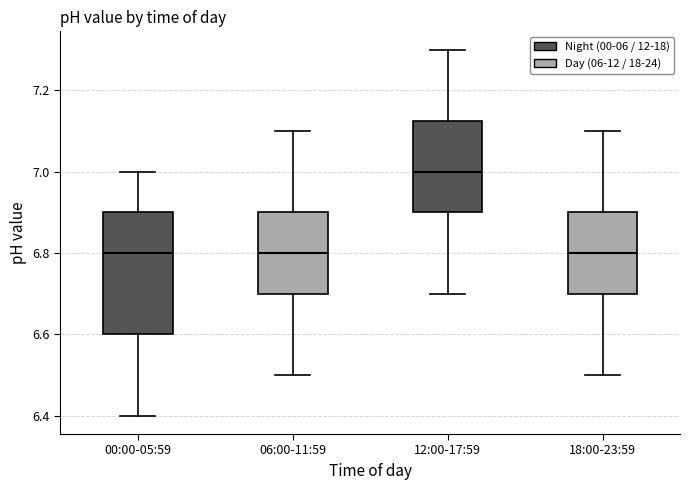

Where does the median line of the box for 12:00-17:59 sit on the y-axis? The values are not printed on the chart, so give them approximately, as read against the axis.

7.00